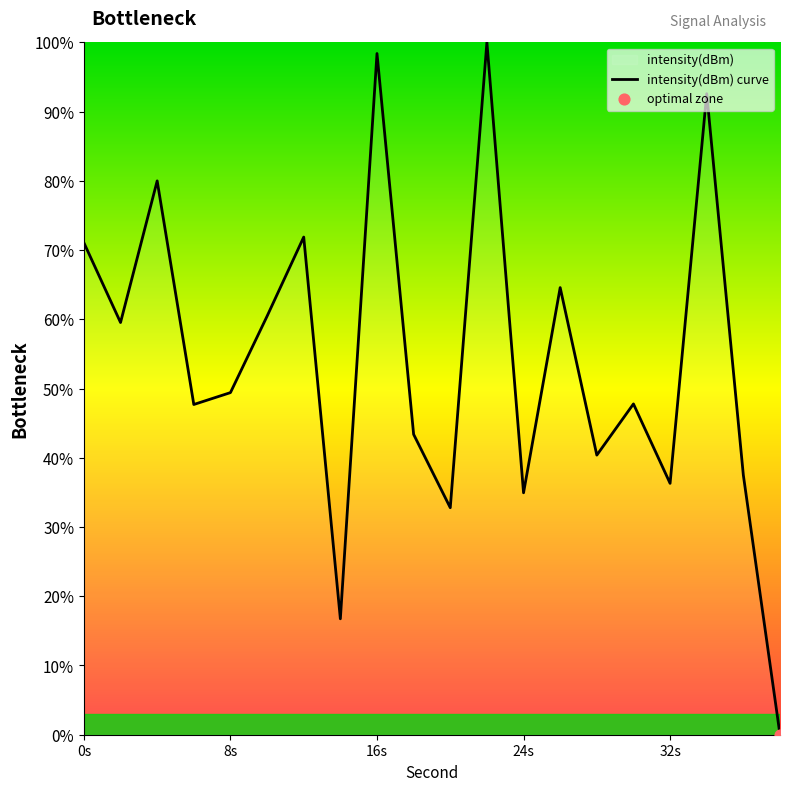

Approximately how many times larger is the value at 20 compared to 26?

0.5